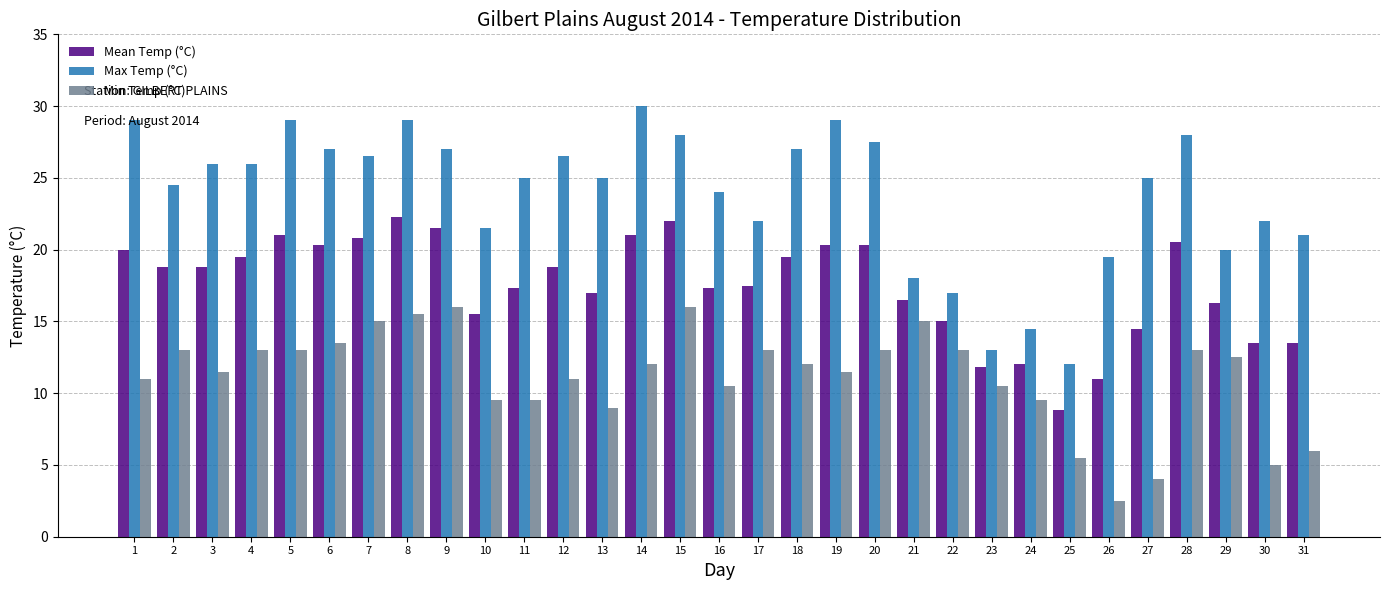

Rank the series by their maximum value, from highest to lowest.

Max Temp (°C), Mean Temp (°C), Min Temp (°C)